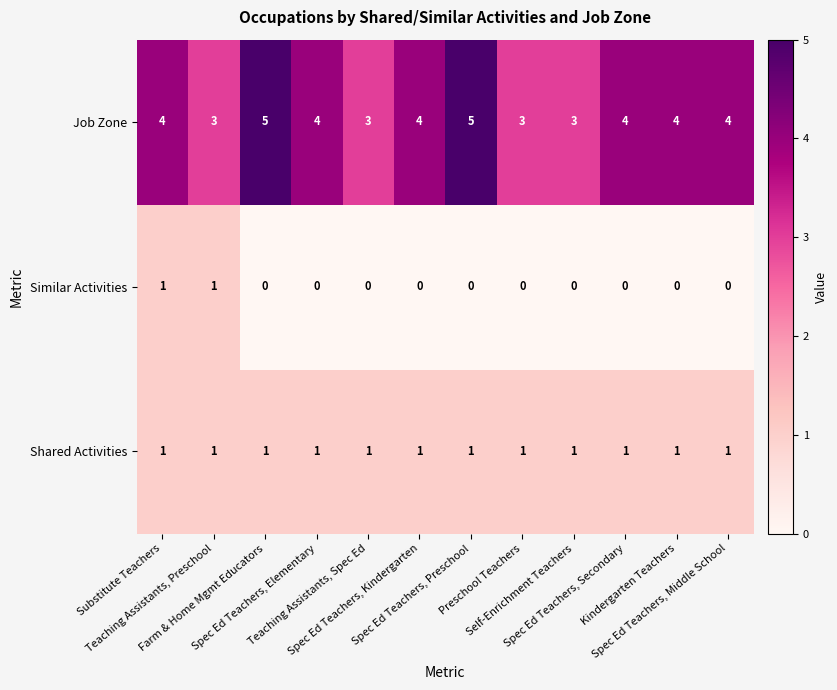

Which series changed the most between Self-Enrichment Teachers and Kindergarten Teachers?

Job Zone